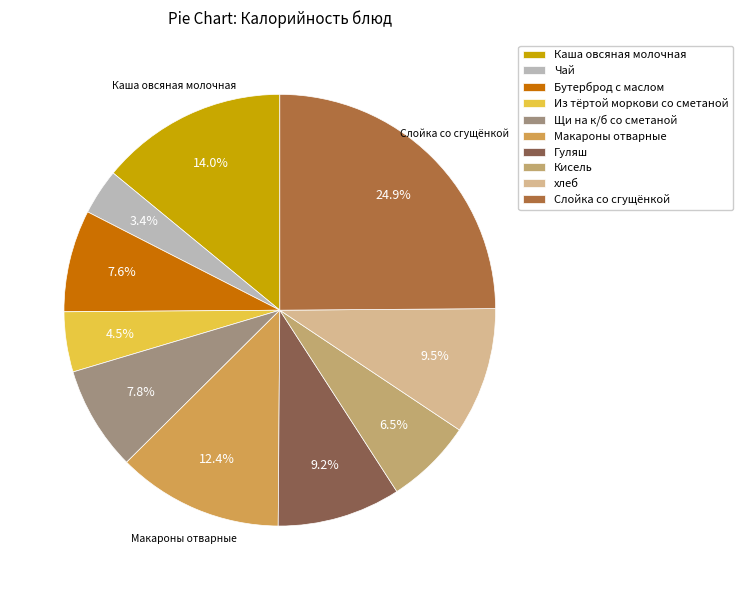

To the nearest percent, what is the combined percentage of Слойка со сгущёнкой and Каша овсяная молочная?

39%